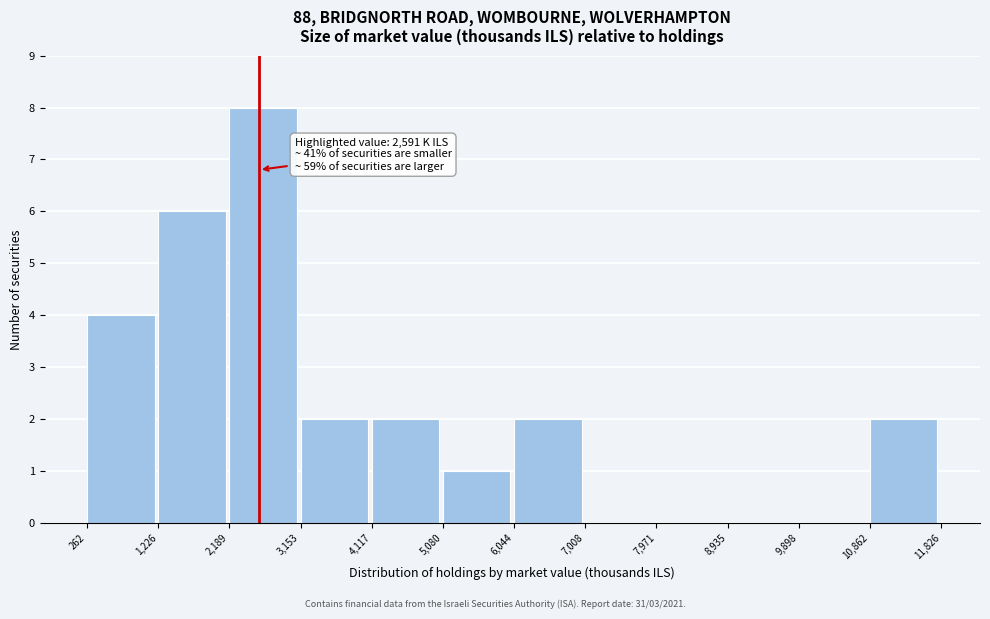

Over which range of the x-axis is the bar tallest?

2,189 to 3,153